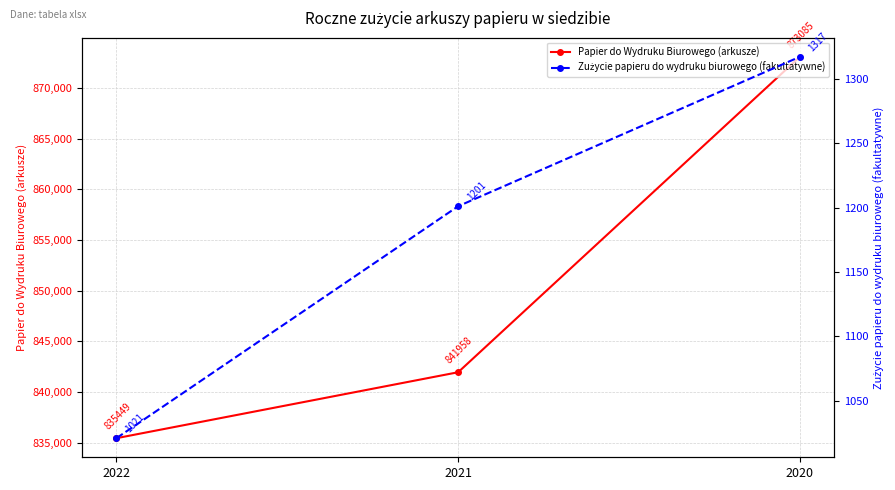

At 2022, list the series in order from largest to smallest.

Papier do Wydruku Biurowego (arkusze), Zużycie papieru do wydruku biurowego (fakultatywne)